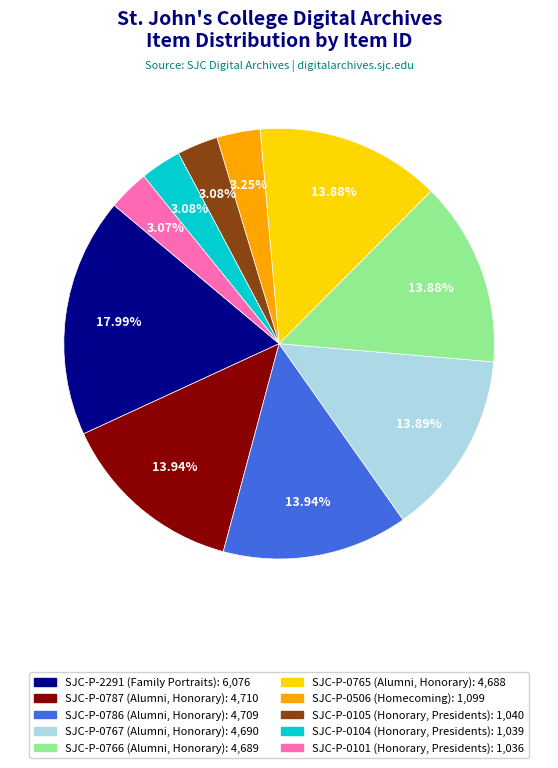

Which has a higher value, SJC-P-0787 (Alumni, Honorary) or SJC-P-0506 (Homecoming)?

SJC-P-0787 (Alumni, Honorary)